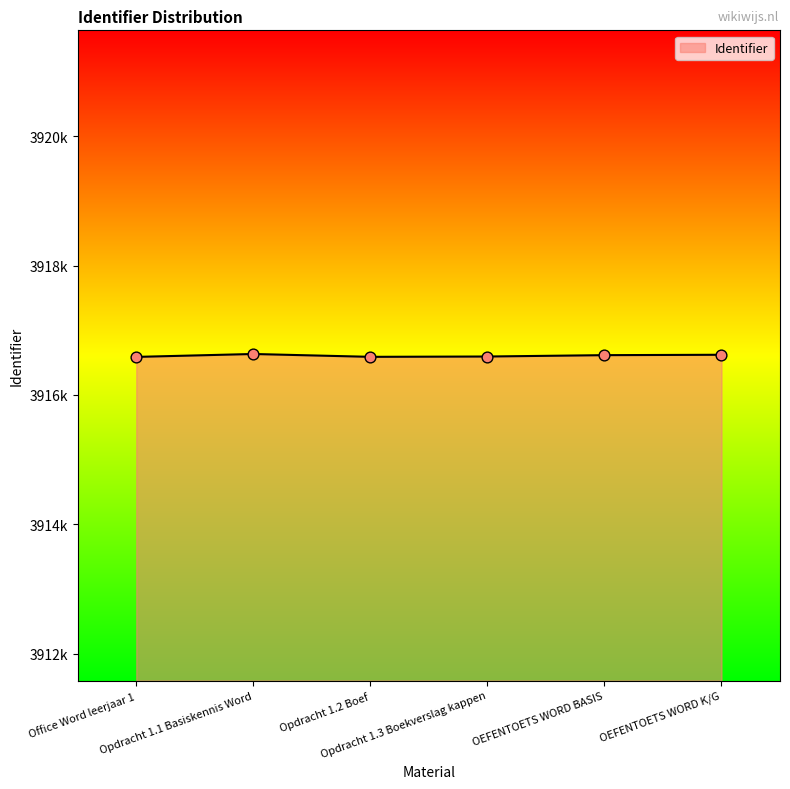

Is this an area chart (filled region under the line)?

Yes